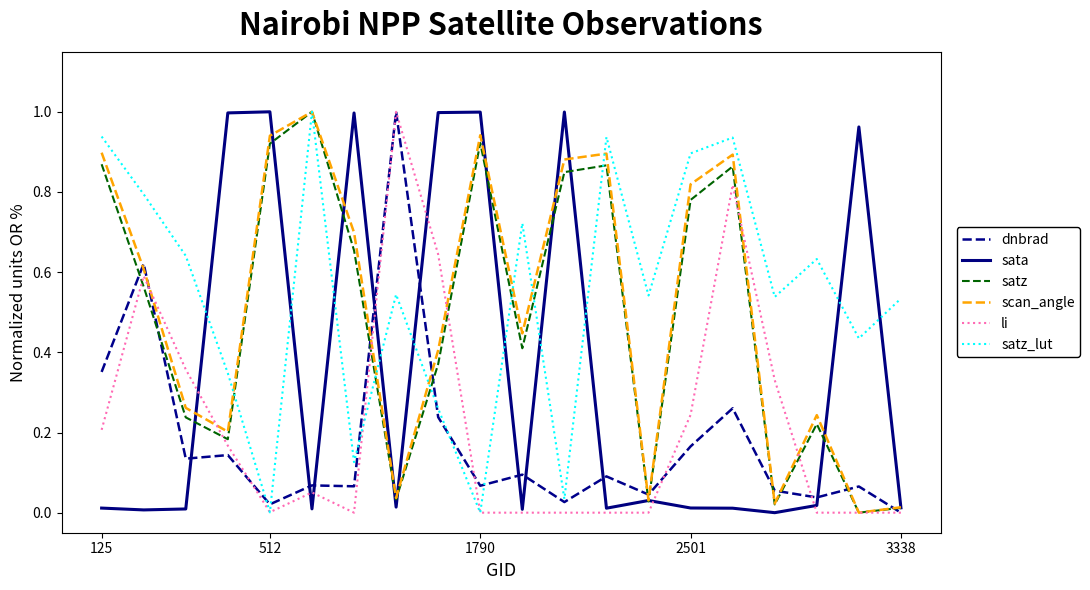

True or false: sata has a value of 1.0 at 512.

True